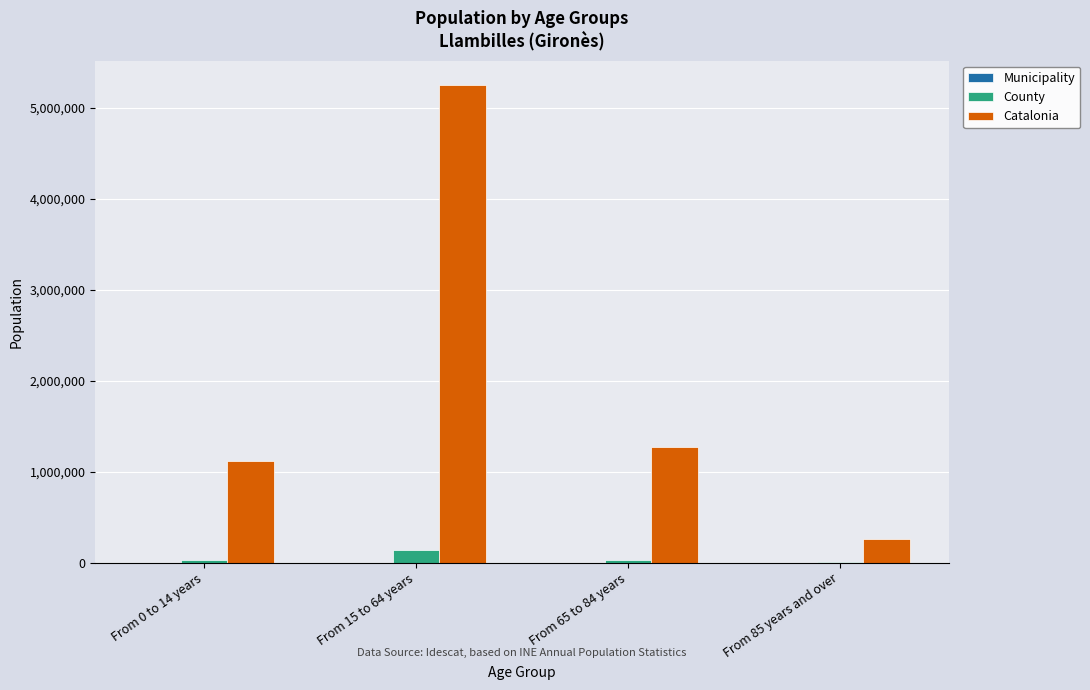

How many categories are shown in the chart?

4